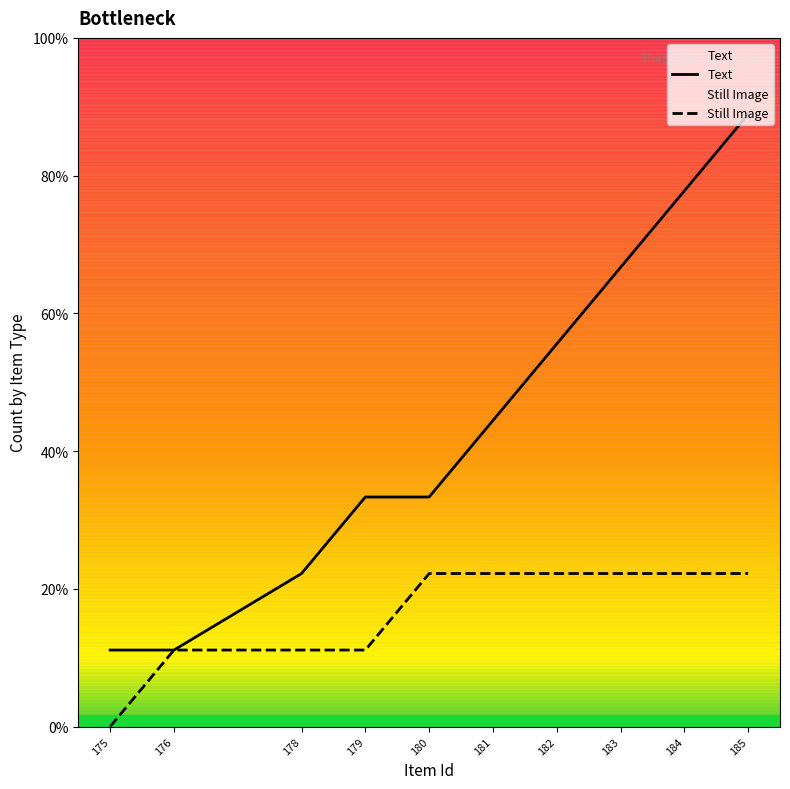

List the series in order of their overall mean, lowest first.

Still Image, Text